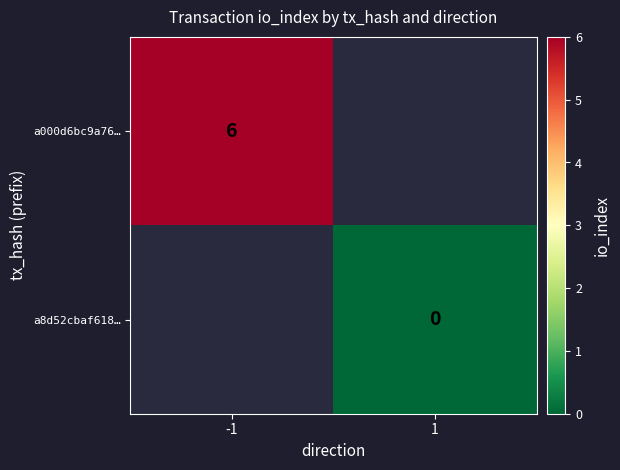

True or false: a000d6bc9a76… has a value of 8 at -1.

False